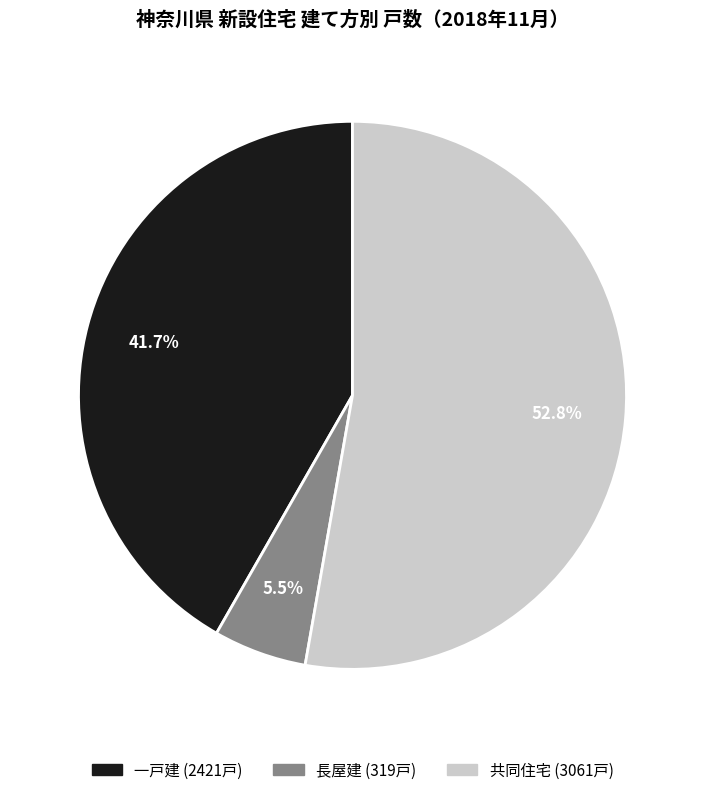

How many segments does this pie chart have?

3